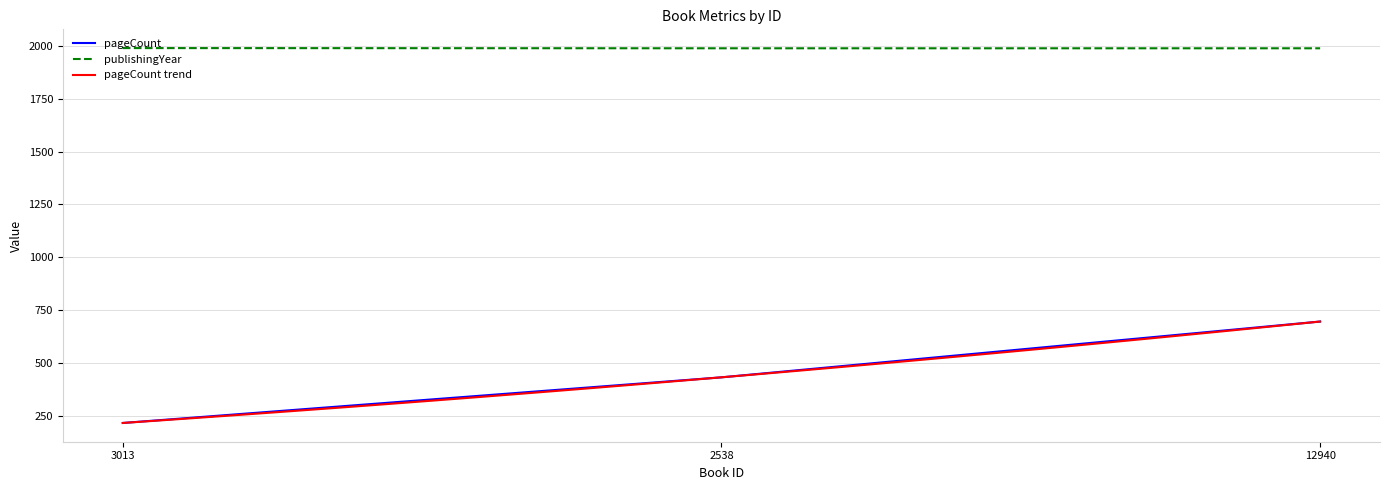

Which series has the largest total across all categories?

publishingYear